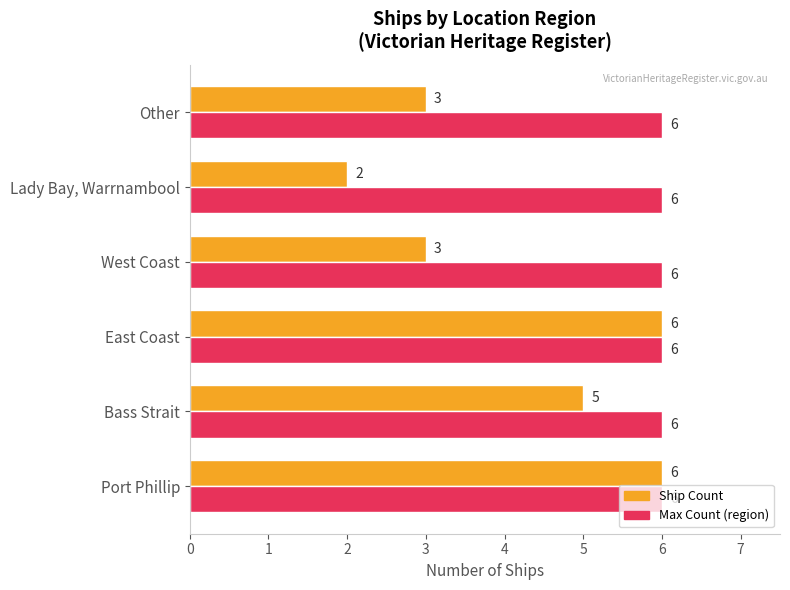

What is the total value across all series at Other?

9